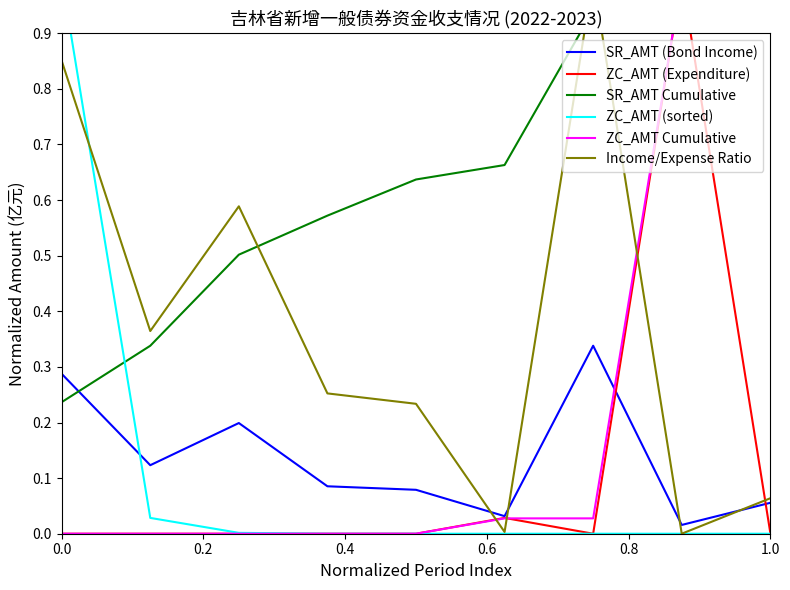

What is the difference between the maximum and minimum values in the Income/Expense Ratio series?

1.0